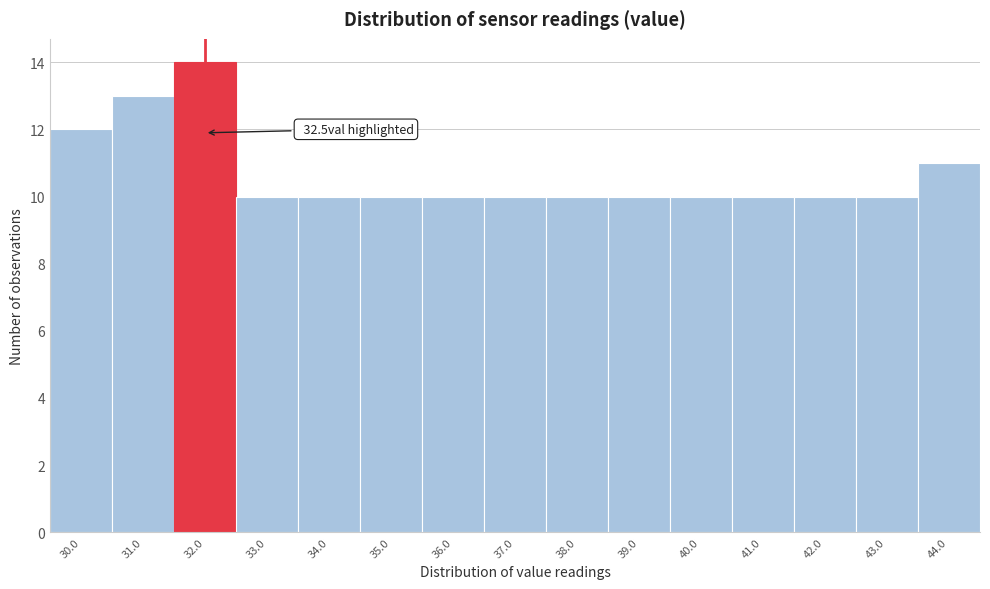

Reading right to left, extract all data points from this chart.

11	10	10	10	10	10	10	10	10	10	10	10	14	13	12